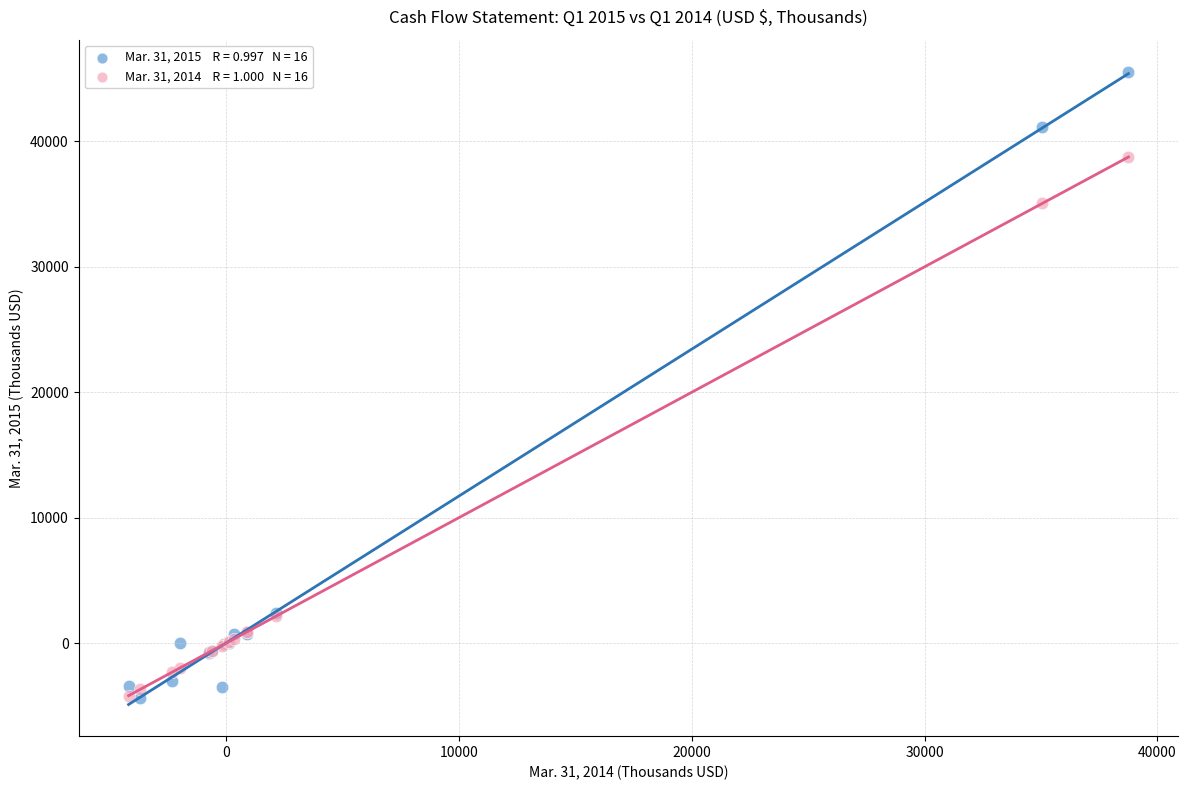

Across all series, what Y value is closest to 20577?

35049